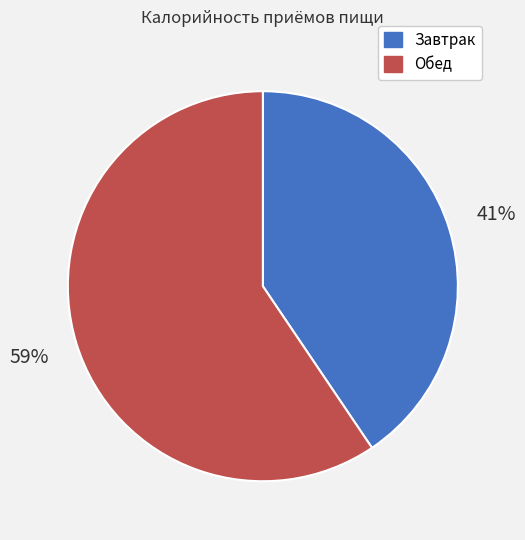

How many slices are in this pie chart?

2